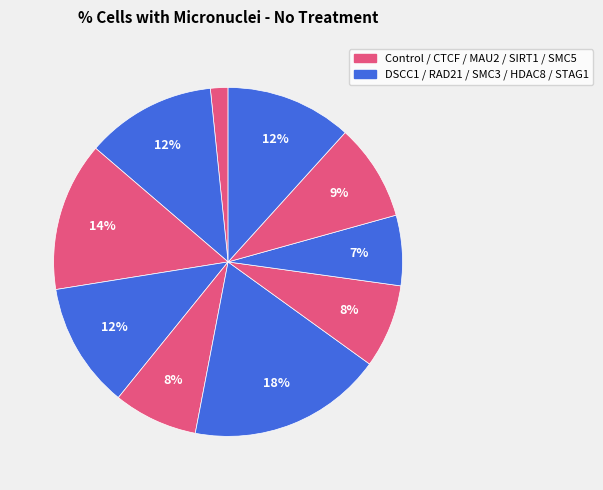

How many slices are in this pie chart?

10